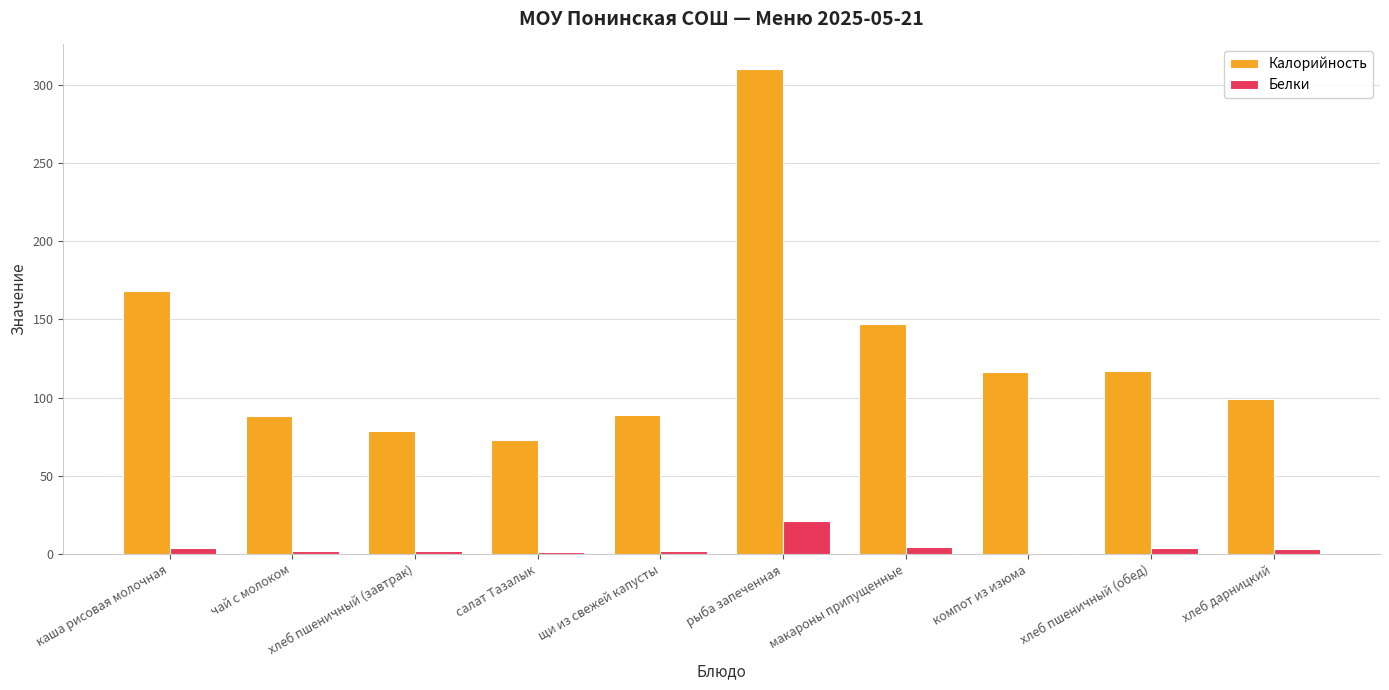

What is the maximum value for Калорийность?

310.5